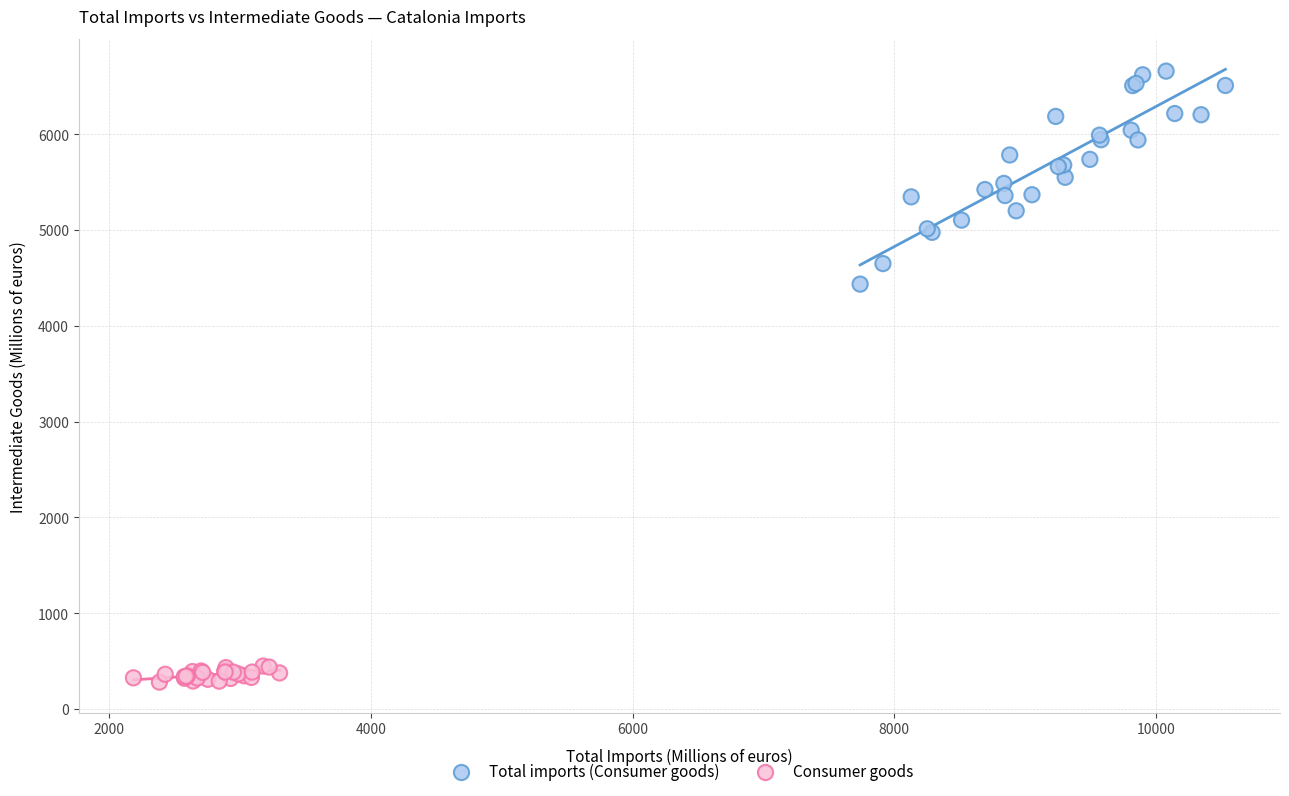

Which series has the largest Y range (max minus min)?

Total imports (Consumer goods)